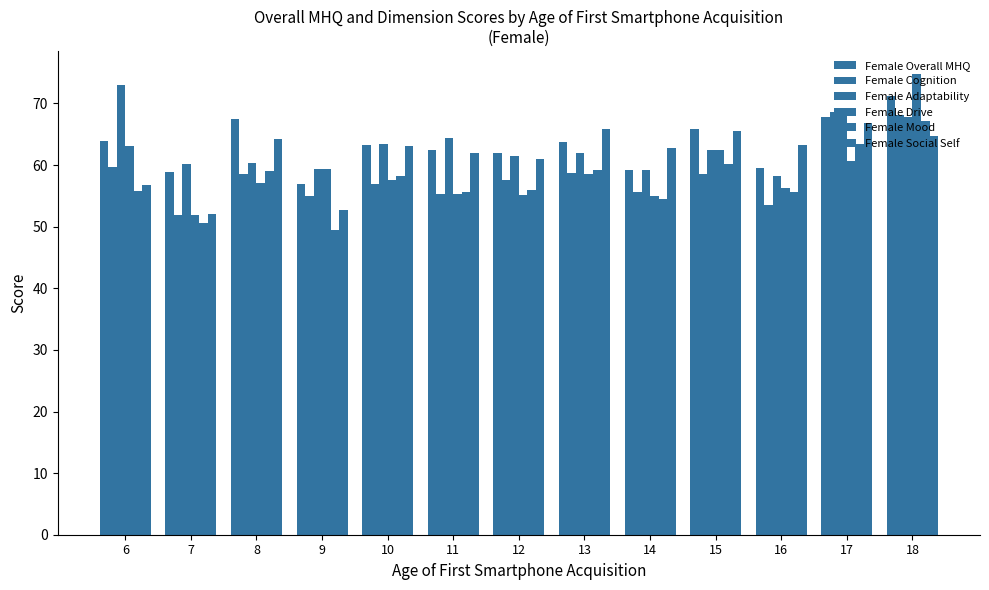

How many distinct data groups are displayed?

6